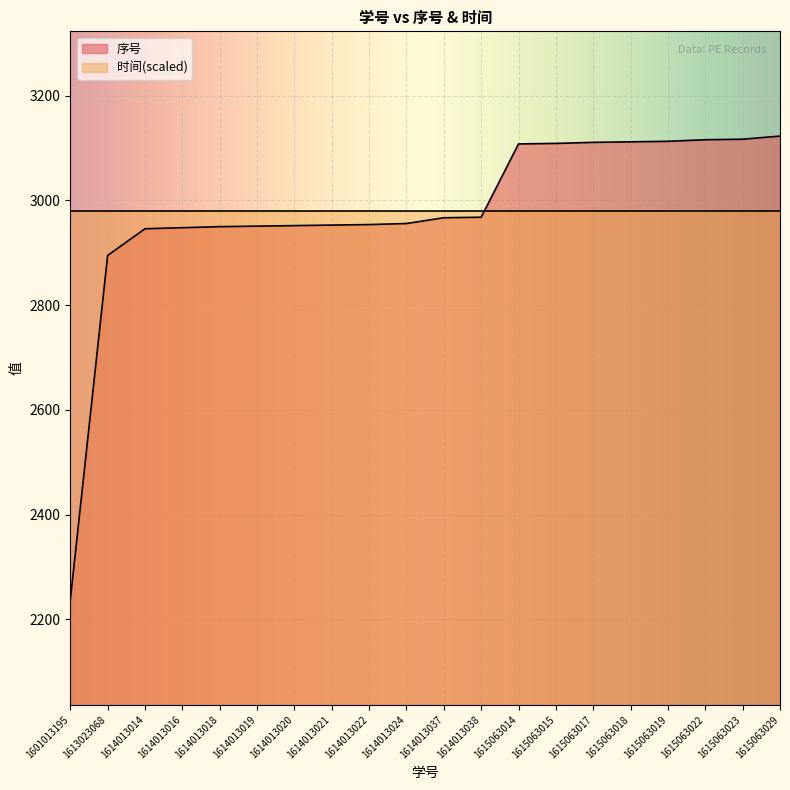

Rank the categories by value from highest to lowest.

1615063029, 1615063023, 1615063022, 1615063019, 1615063018, 1615063017, 1615063015, 1615063014, 1614013038, 1614013037, 1614013024, 1614013022, 1614013021, 1614013020, 1614013019, 1614013018, 1614013016, 1614013014, 1613023068, 1601013195